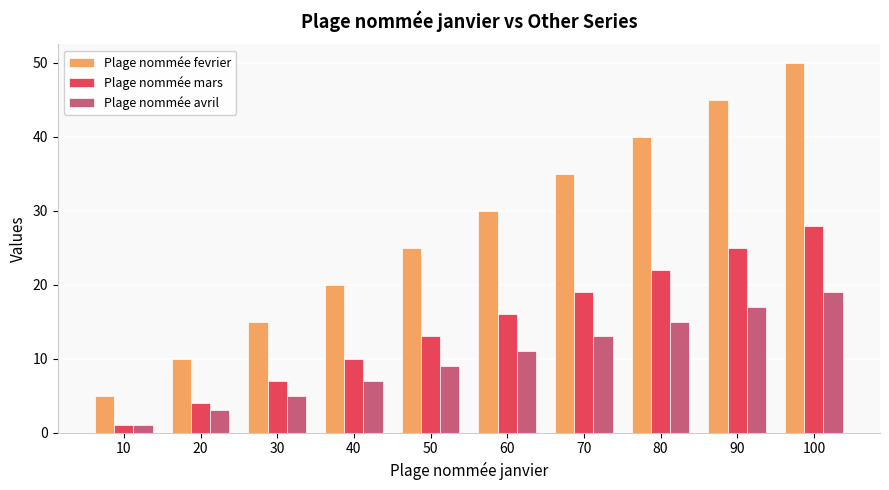

What is the maximum value for Plage nommée mars?

28